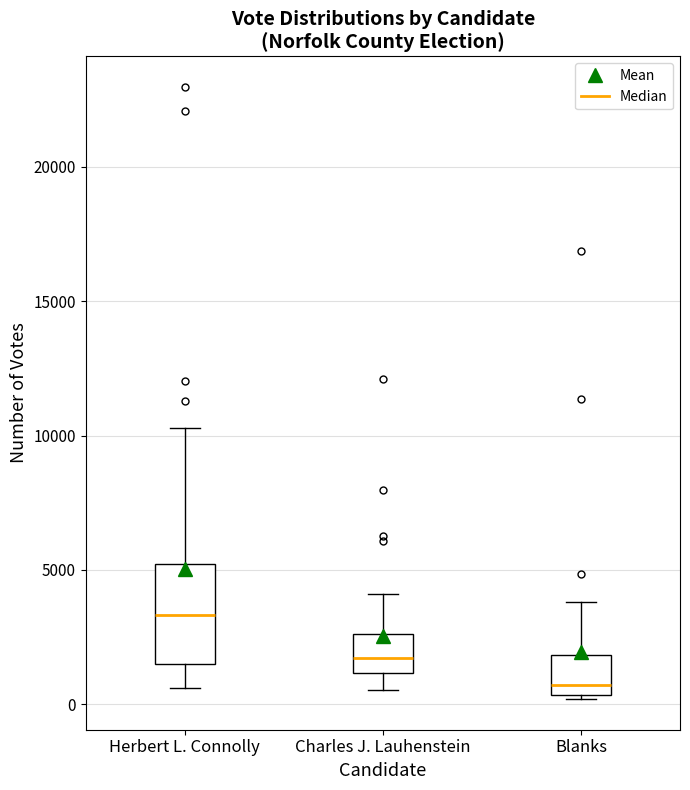

Where is the upper edge of the box for Herbert L. Connolly on the y-axis? The values are not printed on the chart, so give them approximately, as read against the axis.

5000